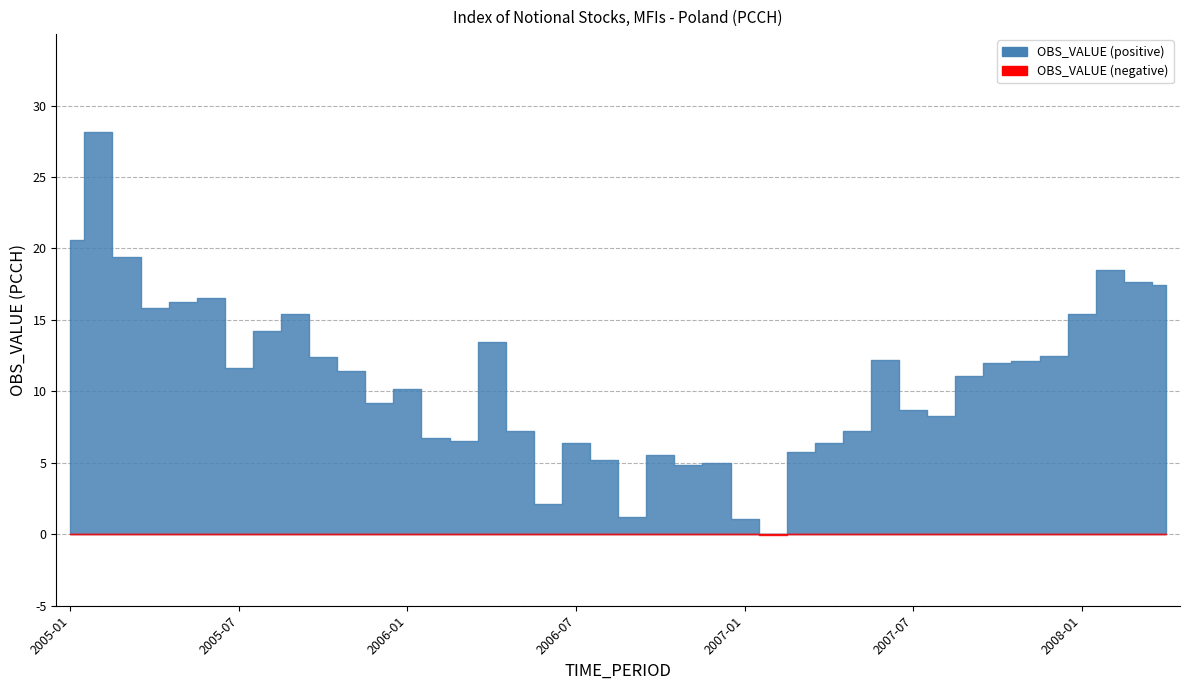

Which series has the largest range (max minus min)?

OBS_VALUE